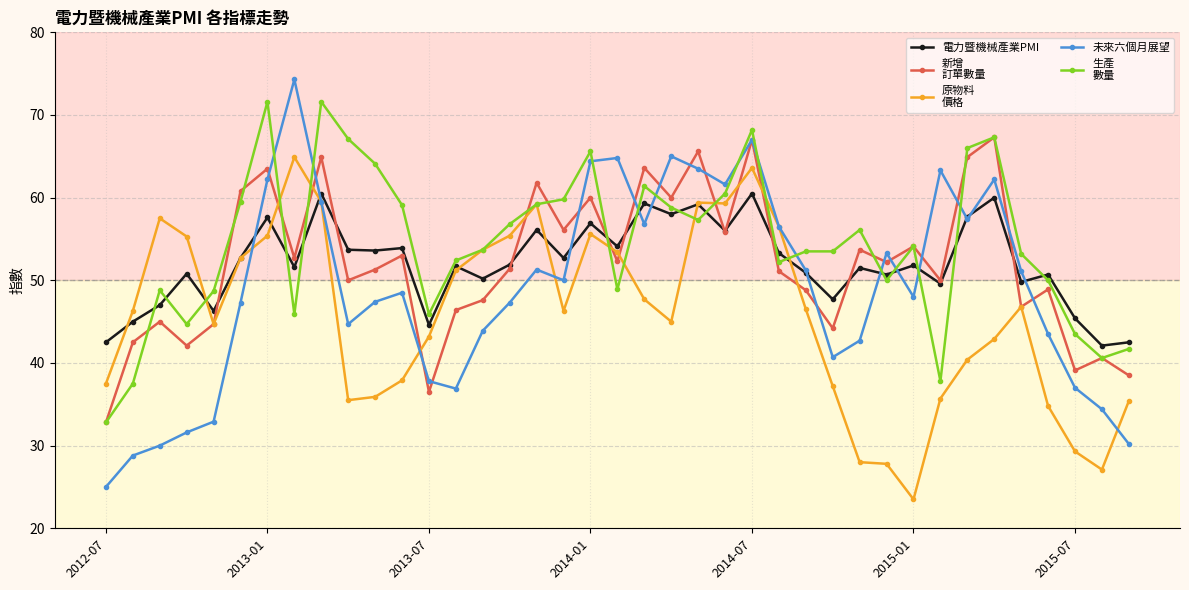

What is the smallest value displayed?

23.5